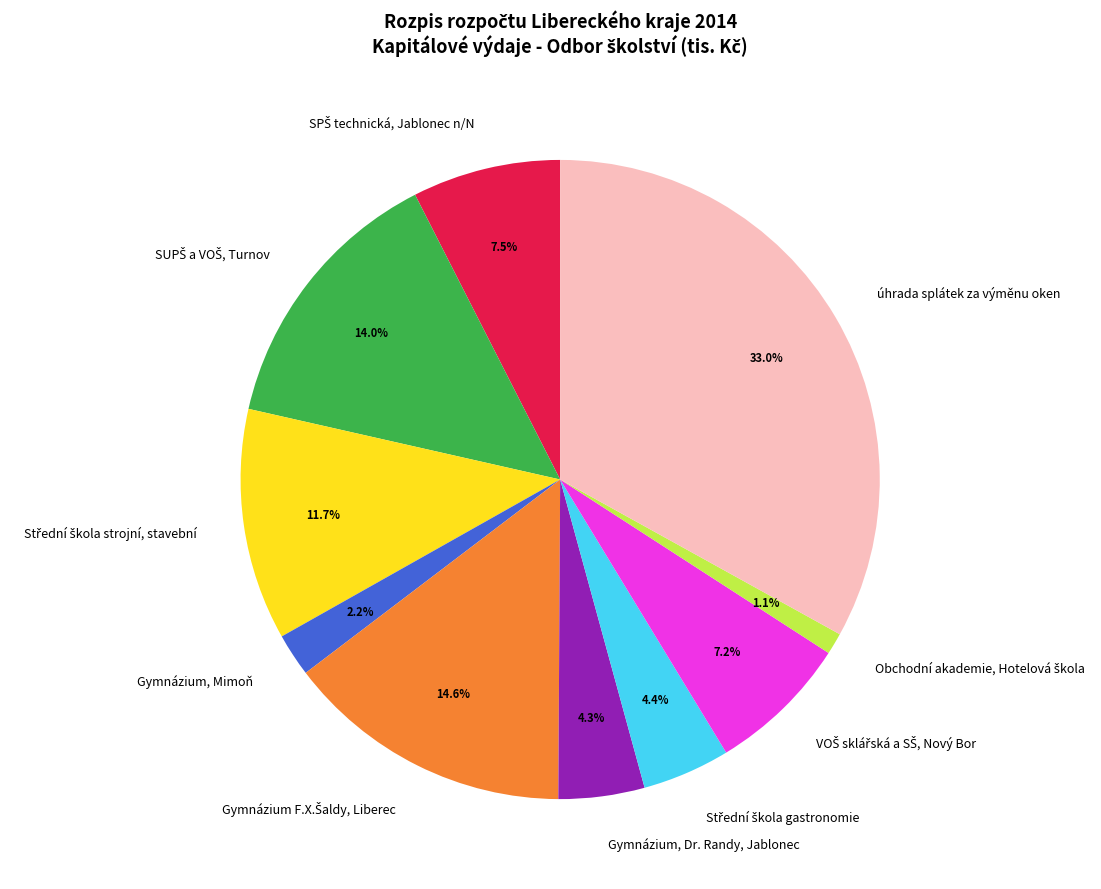

Is there any slice that represents more than half of the pie?

No